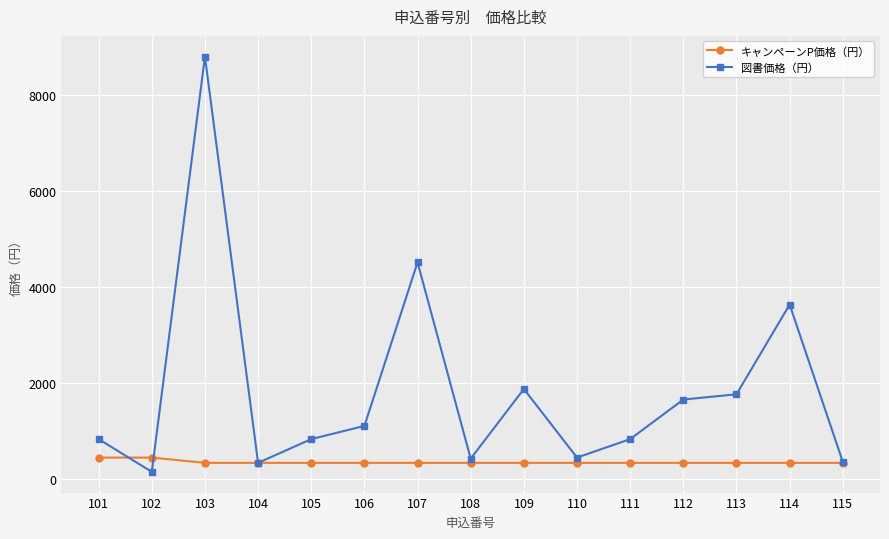

What is the maximum value for キャンペーンP価格（円）?

440